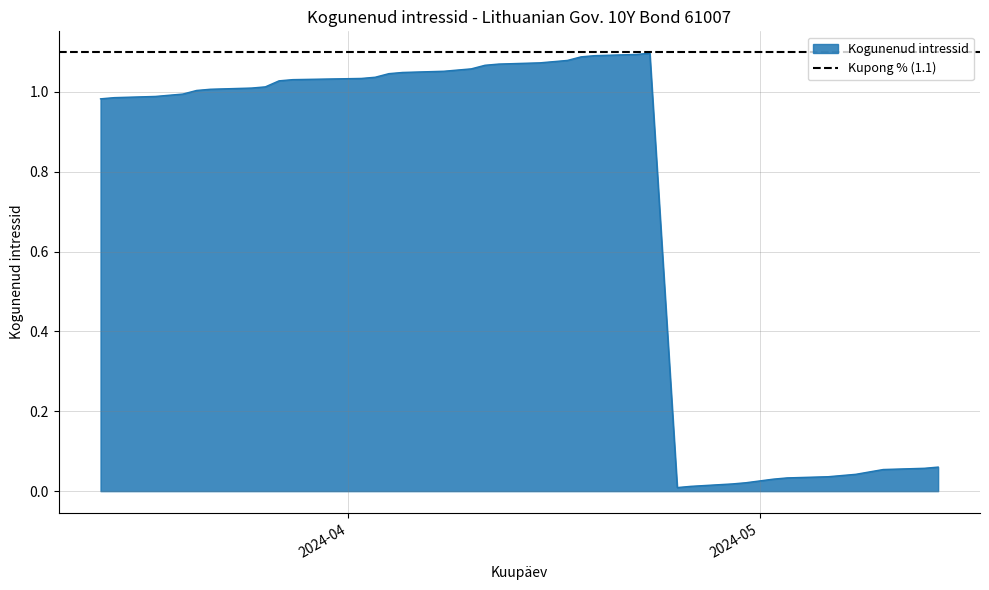

How many lines are shown in the chart?

1